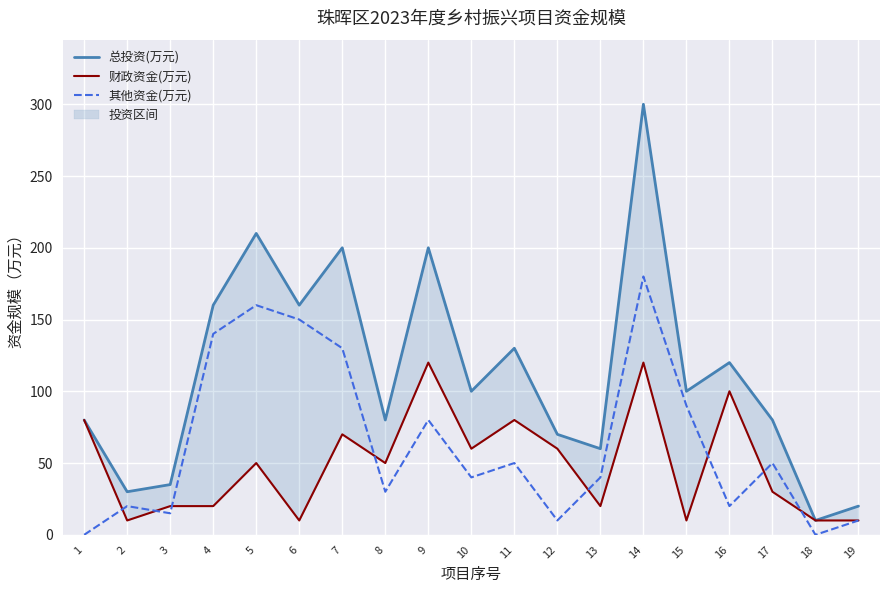

Reading left to right, what are all the values shown in this chart?

总投资(万元): 80	30	35	160	210	160	200	80	200	100	130	70	60	300	100	120	80	10	20
财政资金(万元): 80	10	20	20	50	10	70	50	120	60	80	60	20	120	10	100	30	10	10
其他资金(万元): 0	20	15	140	160	150	130	30	80	40	50	10	40	180	90	20	50	0	10